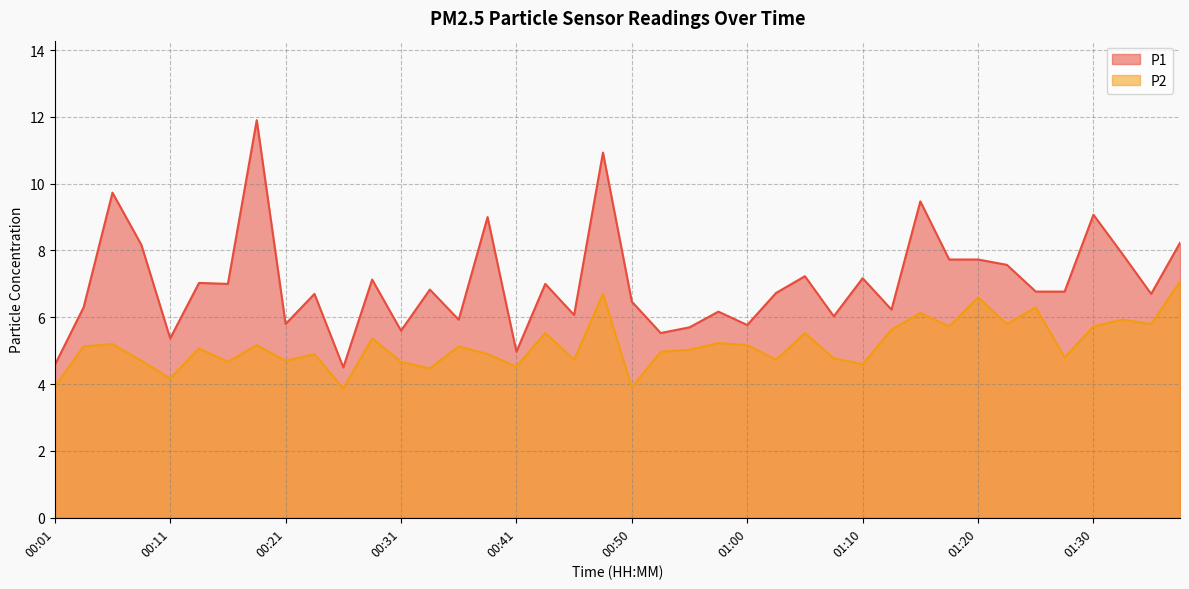

What is the maximum value shown in the chart?

11.9